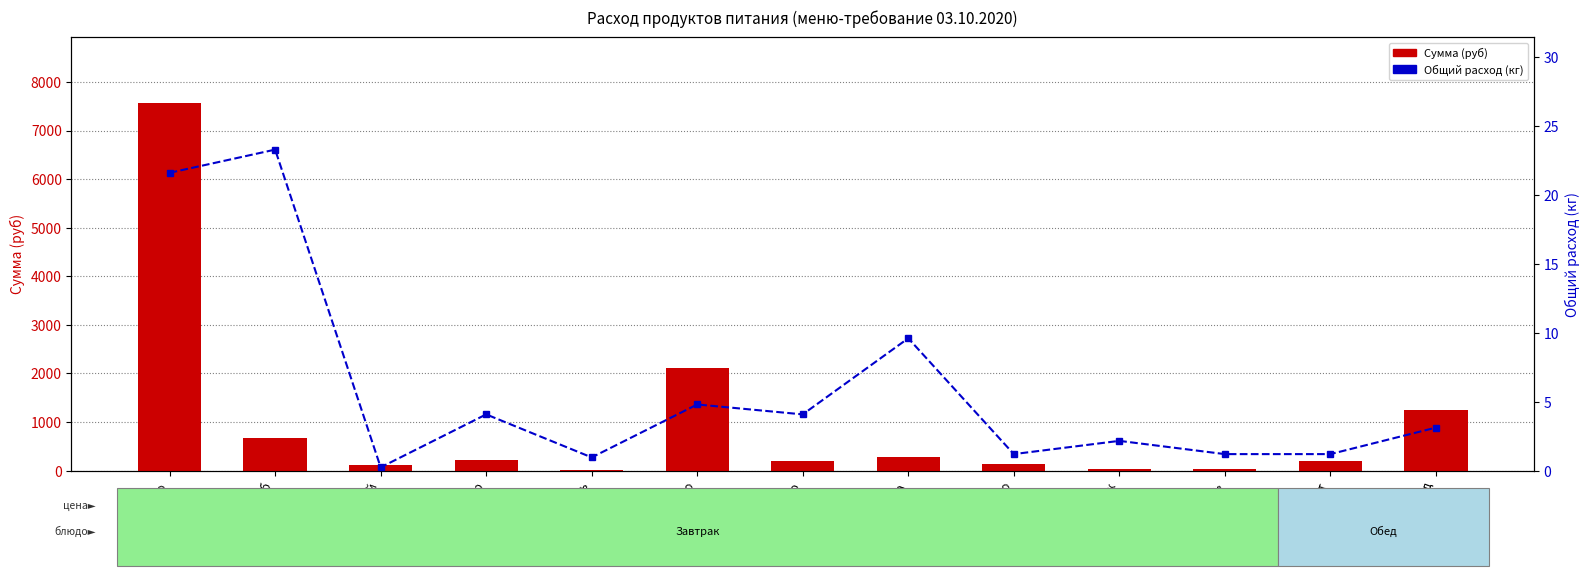

True or false: Сумма (руб) has a value of 1135.3 at хлеб.

False